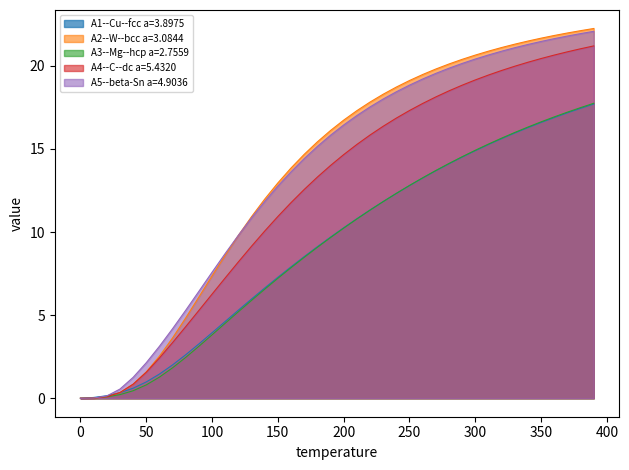

What is the value of the A4--C--dc a=5.4320 point at the 33rd from the left?

19.7